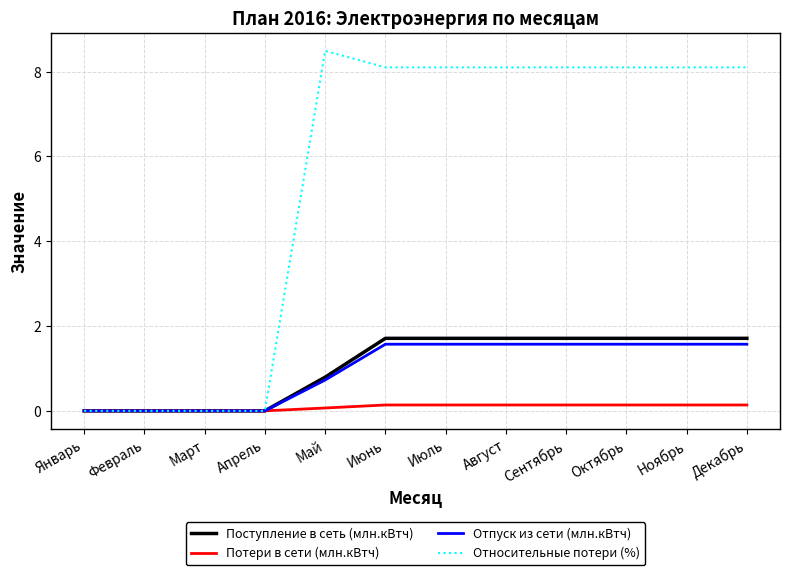

At which category does the chart reach its peak across all series?

Май